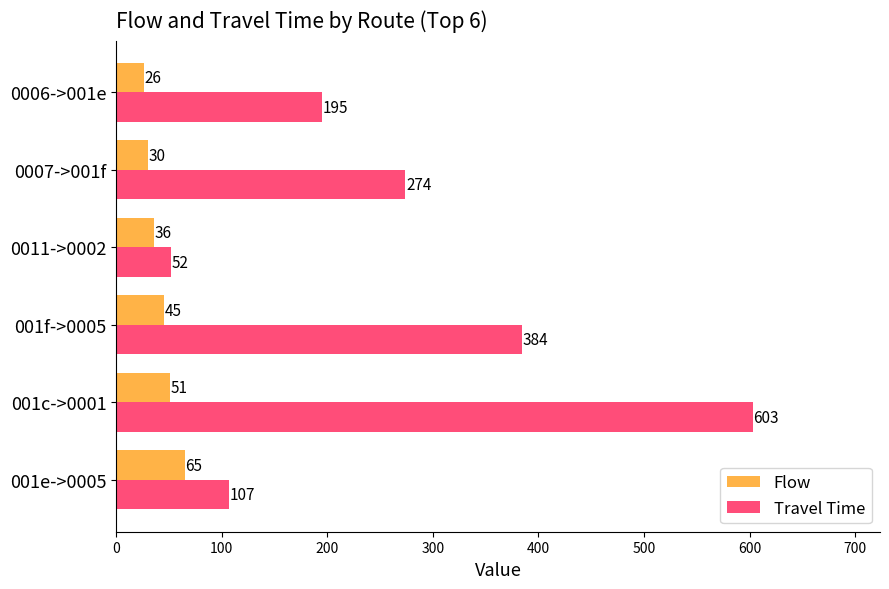

Is it true that Flow equals 45 at 001f->0005?

True